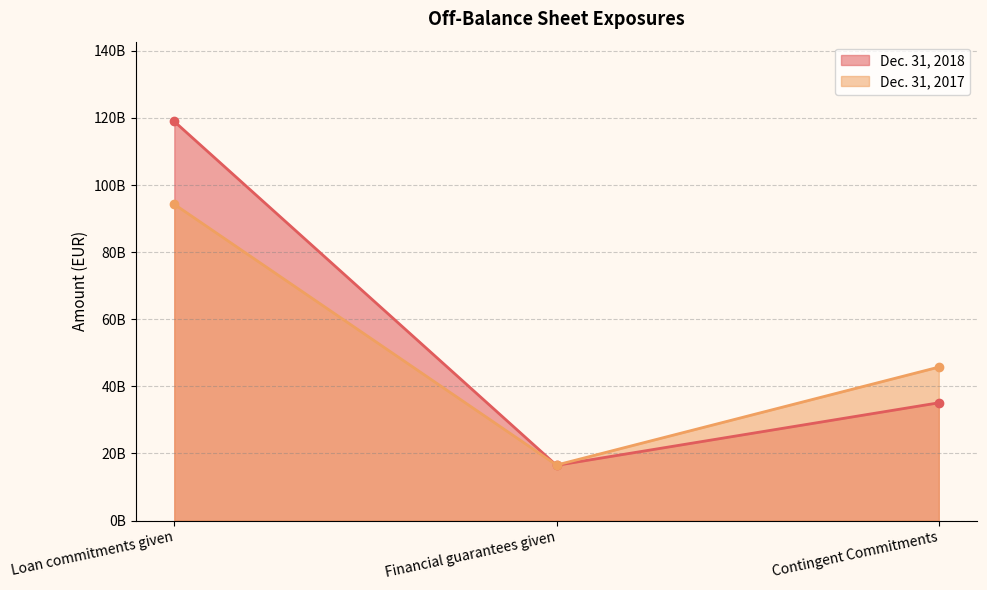

Which series has the largest range (max minus min)?

Dec. 31, 2018